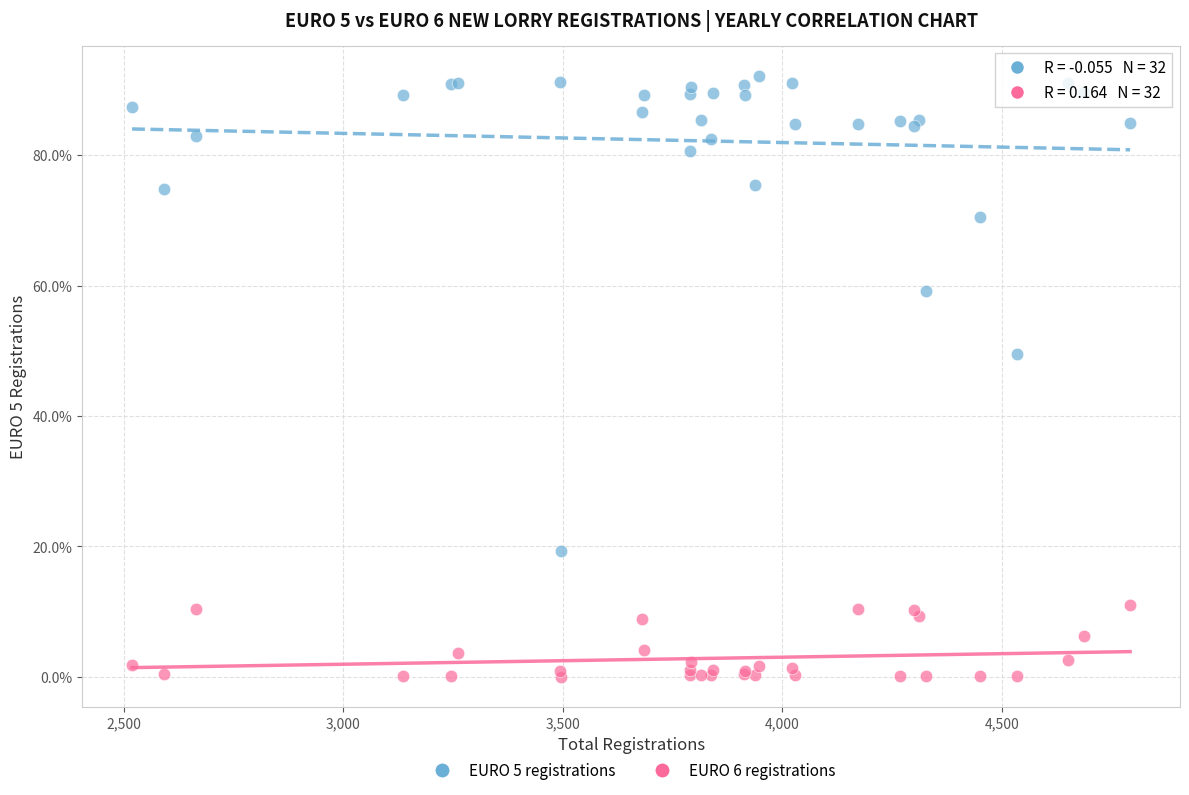

Across all series, what Y value is closest to 46?

49.4